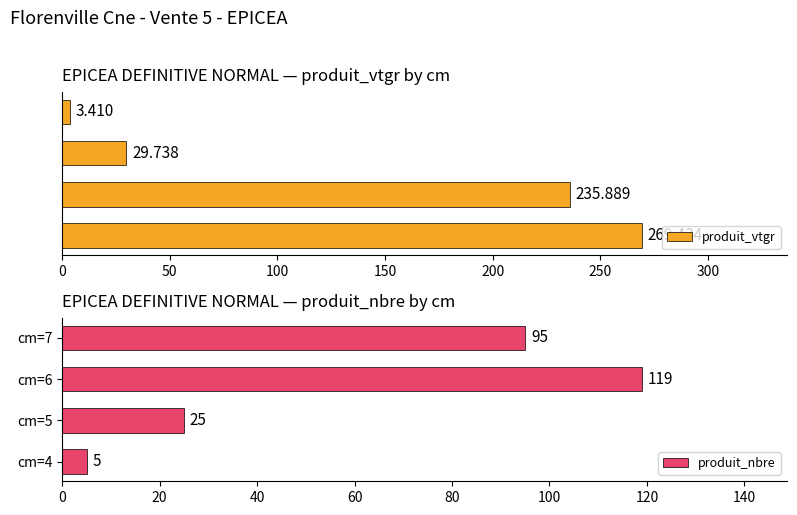

At which label is produit_nbre closest to 62?

cm=7